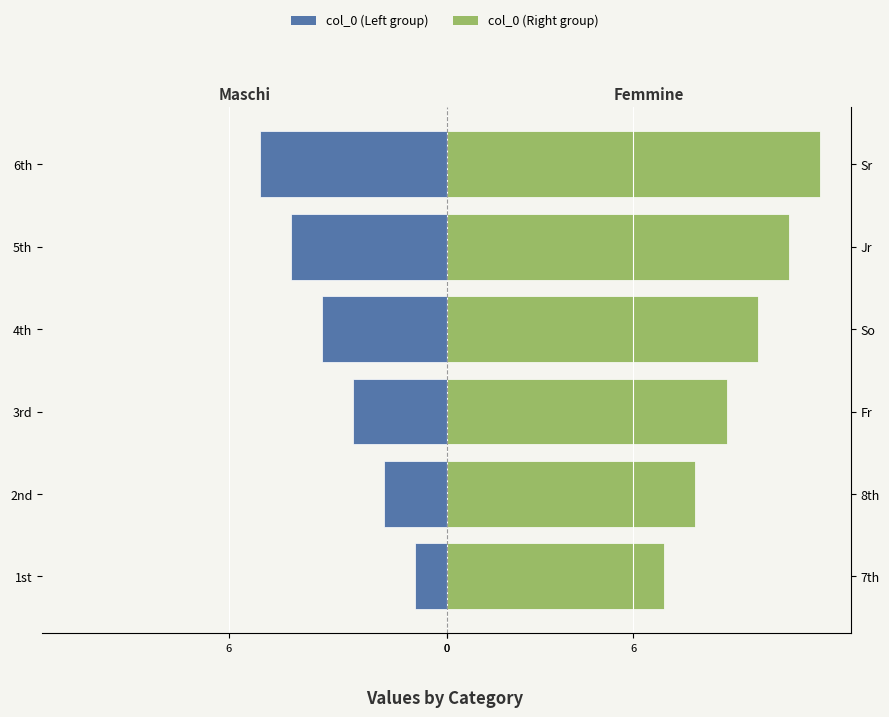

At how many categories does at least one series exceed -4?

6